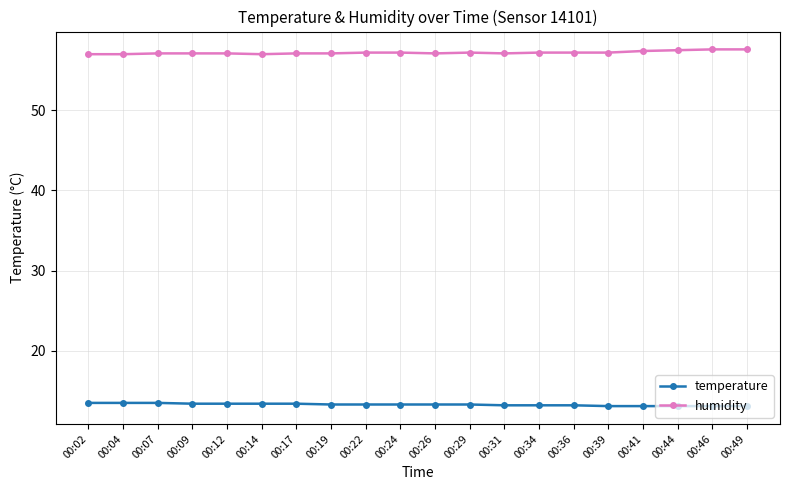

What is the sum of the humidity values at 00:44 and 00:22?

114.7